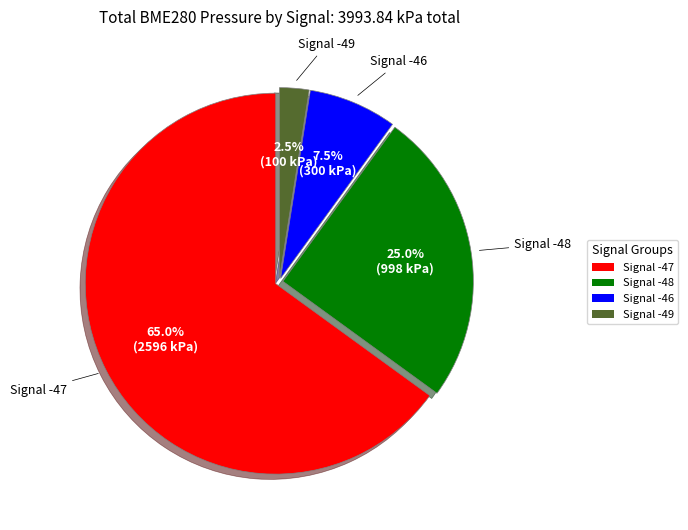

Rank the categories by value from highest to lowest.

Signal -47, Signal -48, Signal -46, Signal -49